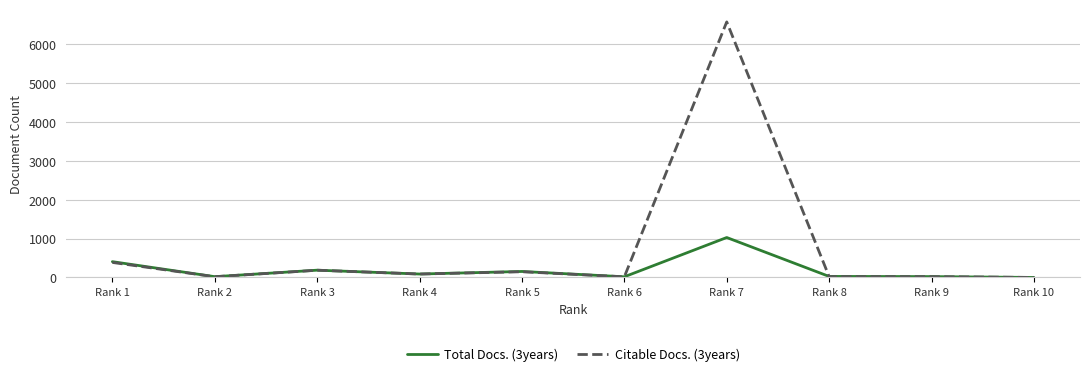

List the series in order of their overall mean, highest first.

Citable Docs. (3years), Total Docs. (3years)